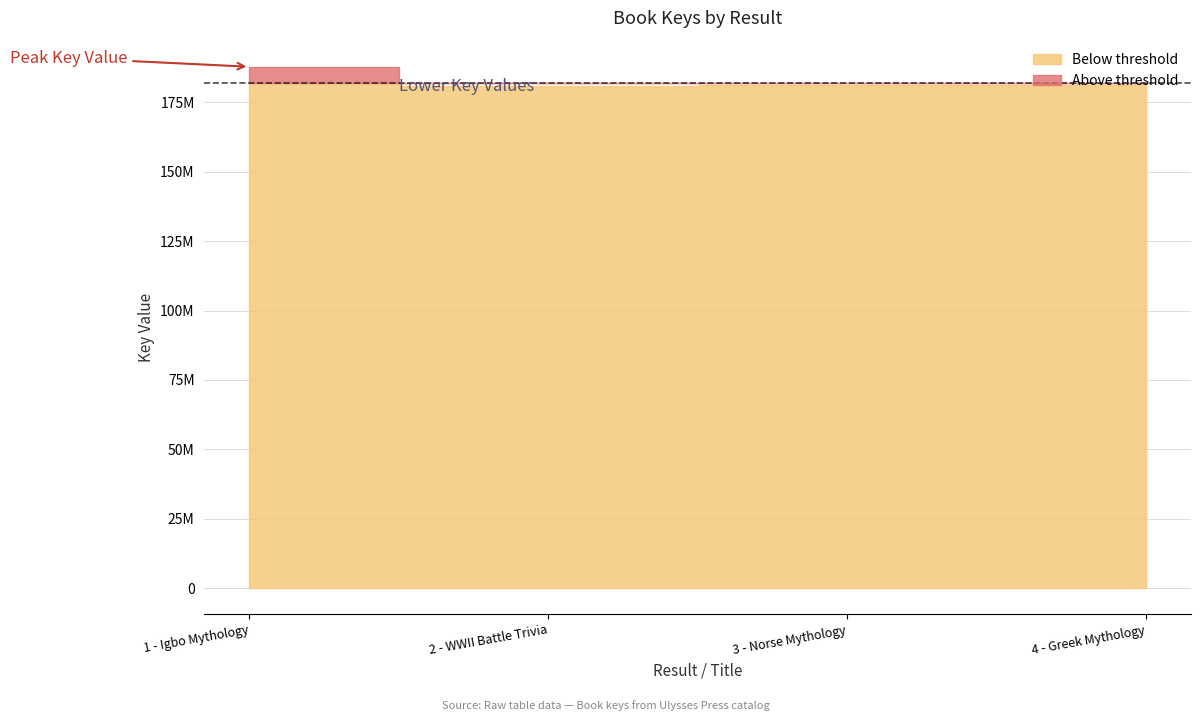

Reading left to right, list all the values displayed in this chart.

1 - Igbo Mythology=187843472	2 - WWII Battle Trivia=181020305	3 - Norse Mythology=181089196	4 - Greek Mythology=181089037